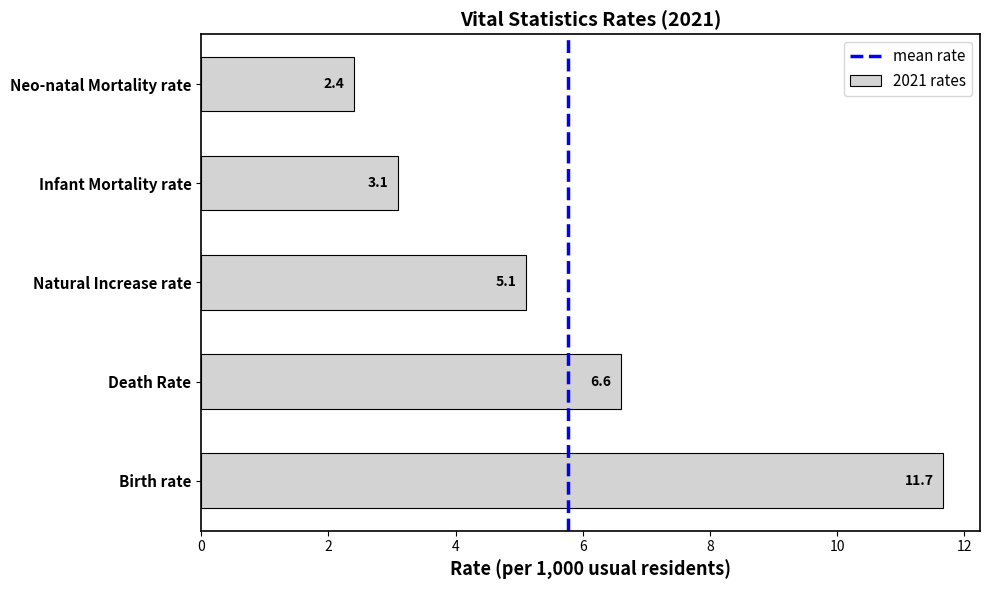

Are the bars horizontal?

Yes